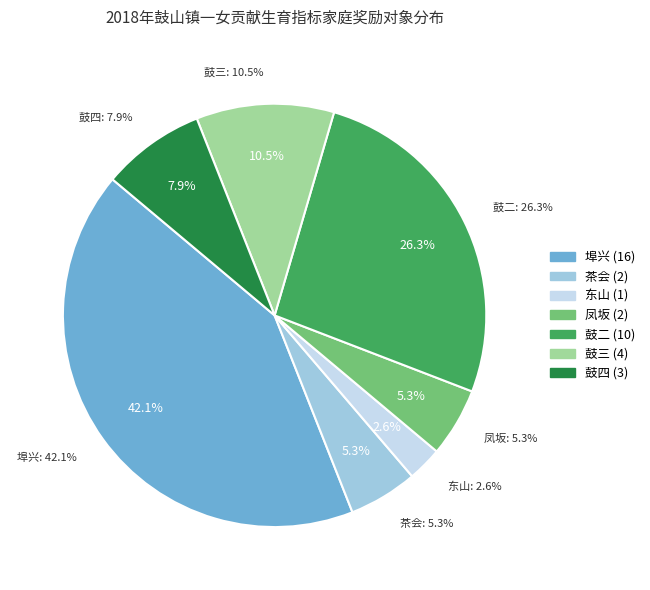

What portion of the pie excludes 鼓四?

92.1%